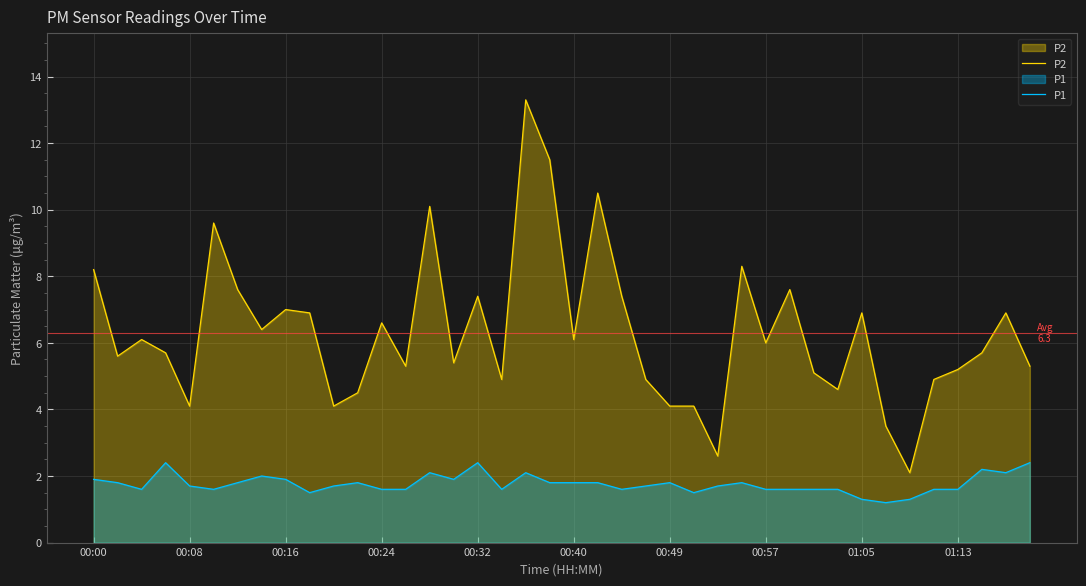

Which series has the widest spread of values?

P2